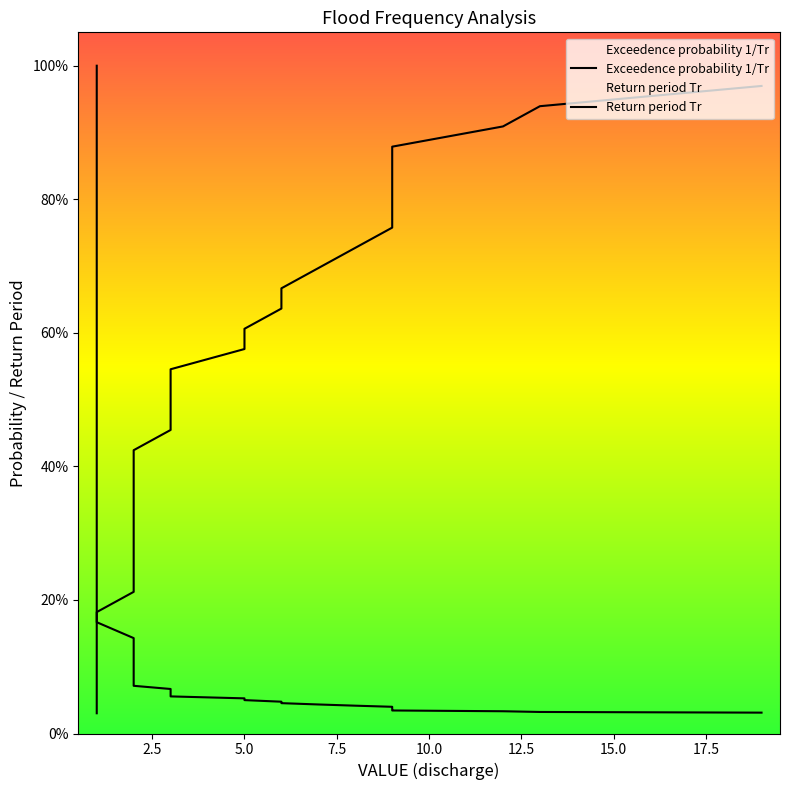

Reading left to right, extract all data points from this chart.

Return period Tr: 1=1.0	1=0.5	1=0.3	1=0.2	1=0.2	1=0.2	2=0.1	2=0.1	2=0.1	2=0.1	2=0.1	2=0.1	2=0.1	2=0.1	3=0.1	3=0.1	3=0.1	3=0.1	5=0.1	5=0.0	6=0.0	6=0.0	7=0.0	8=0.0	9=0.0	9=0.0	9=0.0	9=0.0	9=0.0	12=0.0	13=0.0	19=0.0
Exceedence probability: 1=0.0	1=0.1	1=0.1	1=0.1	1=0.2	1=0.2	2=0.2	2=0.2	2=0.3	2=0.3	2=0.3	2=0.4	2=0.4	2=0.4	3=0.5	3=0.5	3=0.5	3=0.5	5=0.6	5=0.6	6=0.6	6=0.7	7=0.7	8=0.7	9=0.8	9=0.8	9=0.8	9=0.8	9=0.9	12=0.9	13=0.9	19=1.0